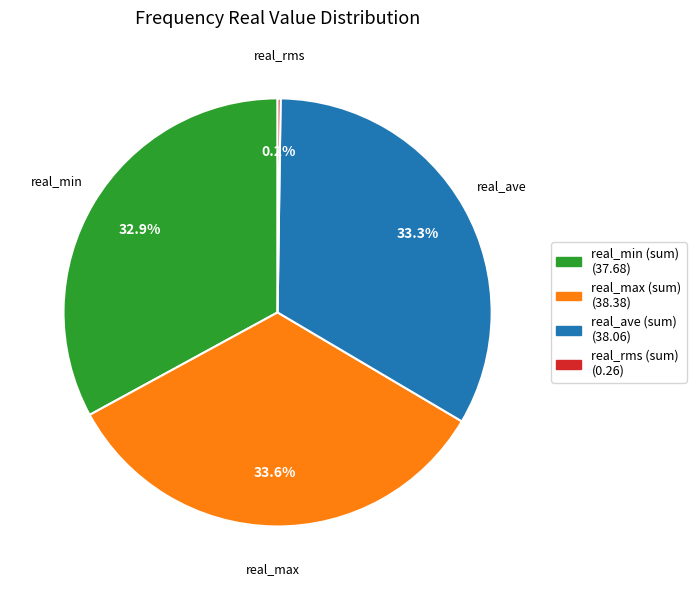

To the nearest percent, what is the difference between the real_max and real_min slice percentages?

1%